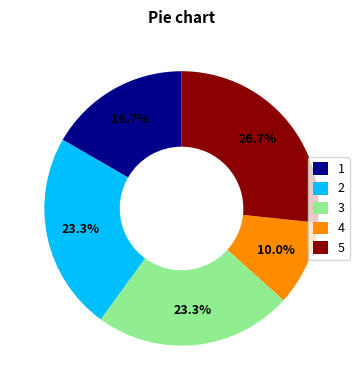

Which slice is the smallest?

4